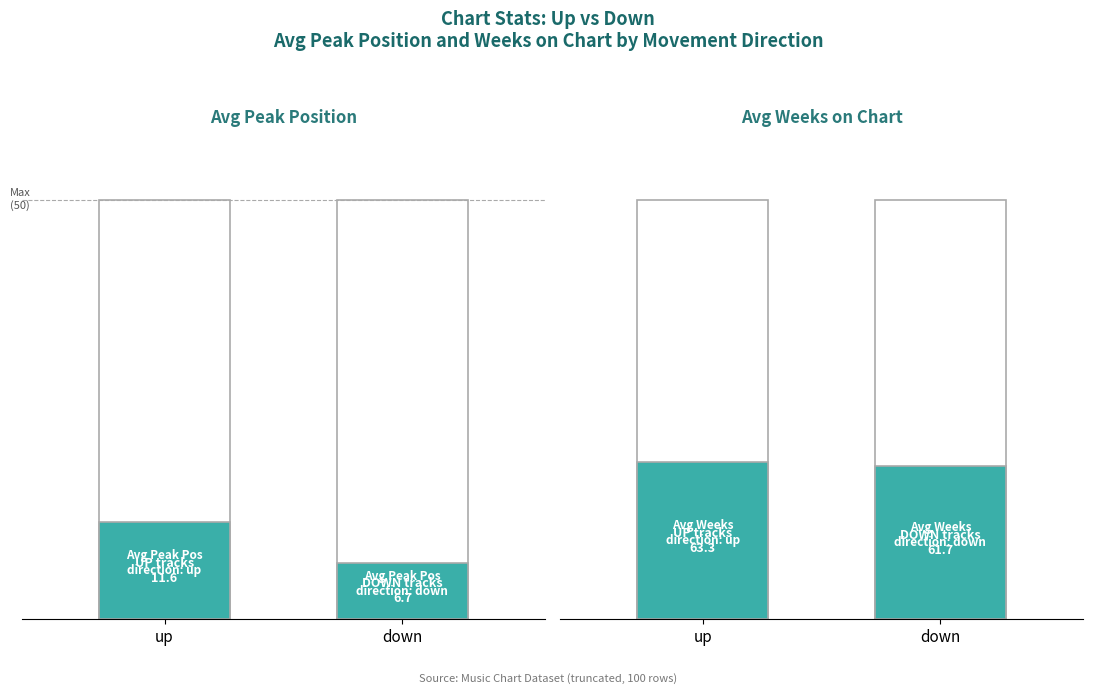

Does the chart contain any negative values?

No